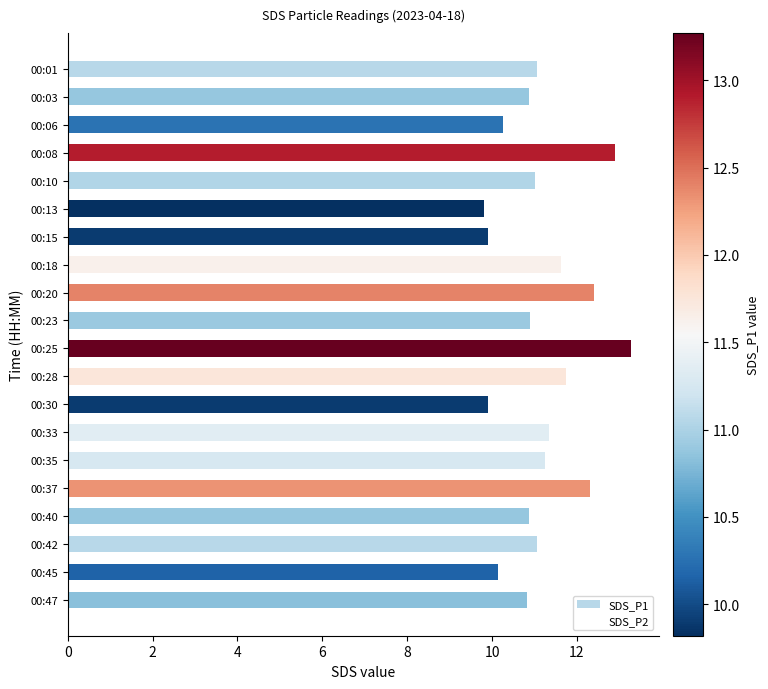

What is the value of the 2nd bar from the top?

10.9